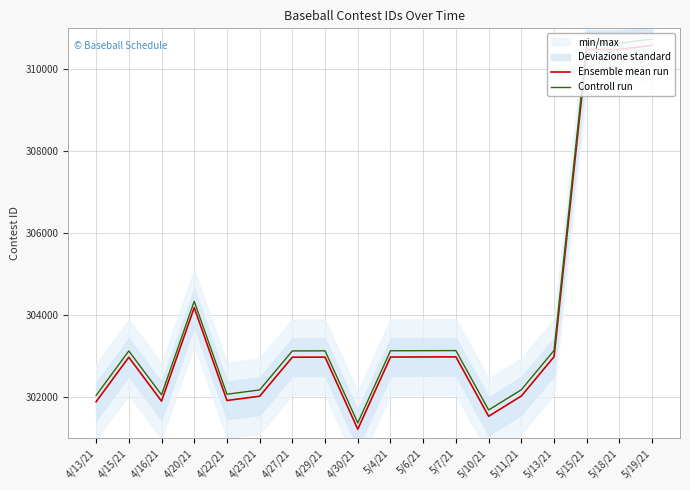

What is the total value across all series at 5/13/21?

606129.2